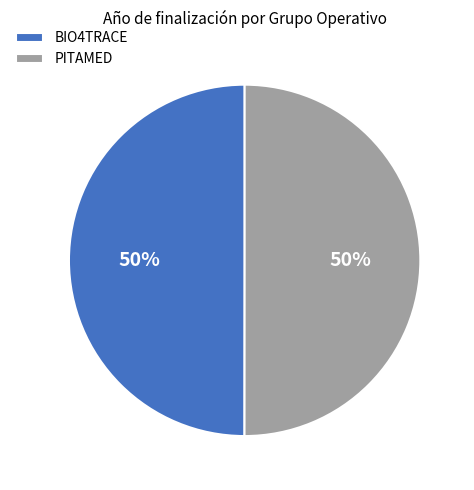

Count the number of slices in the pie.

2